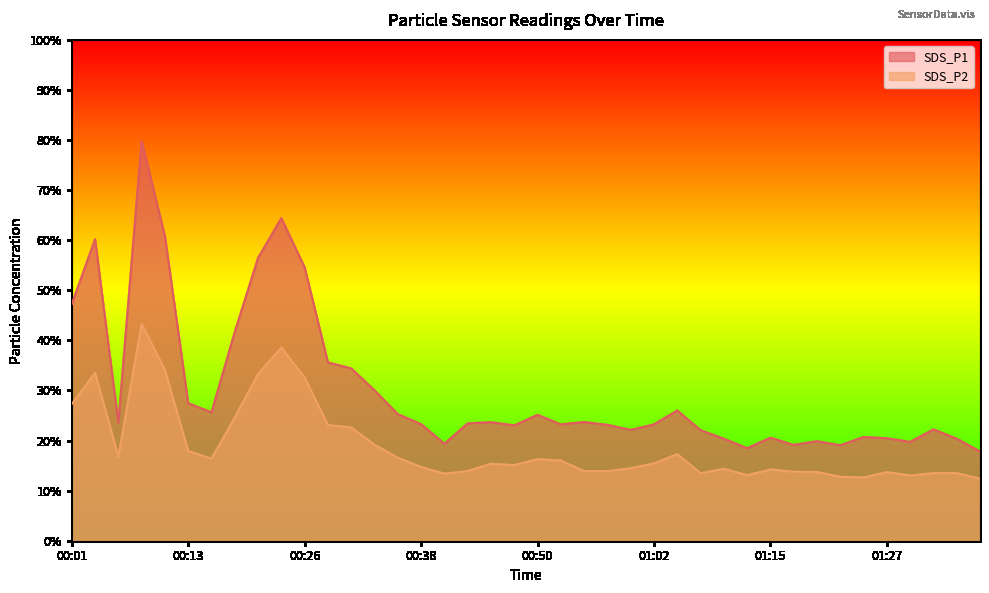

At which label does SDS_P2 reach its minimum?

01:36